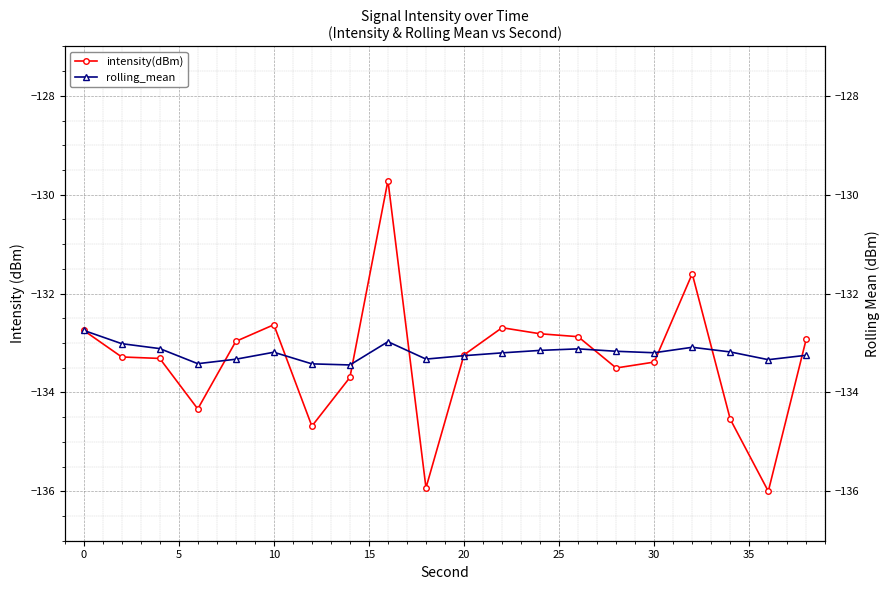

Which series ends up on top after the final intersection of rolling_mean and intensity(dBm)?

intensity(dBm)